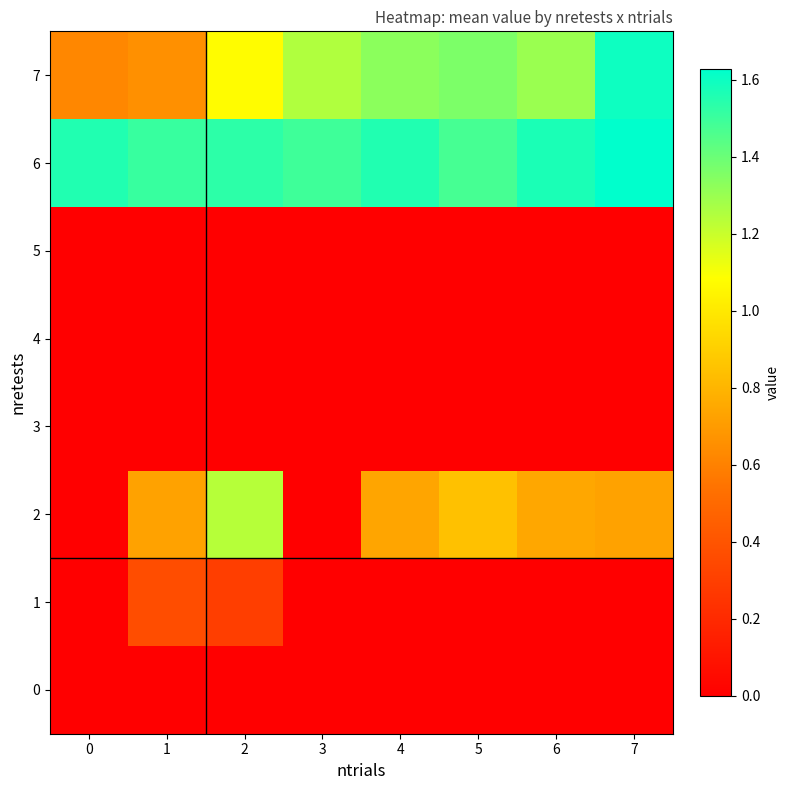

How many data points does each series have?

8